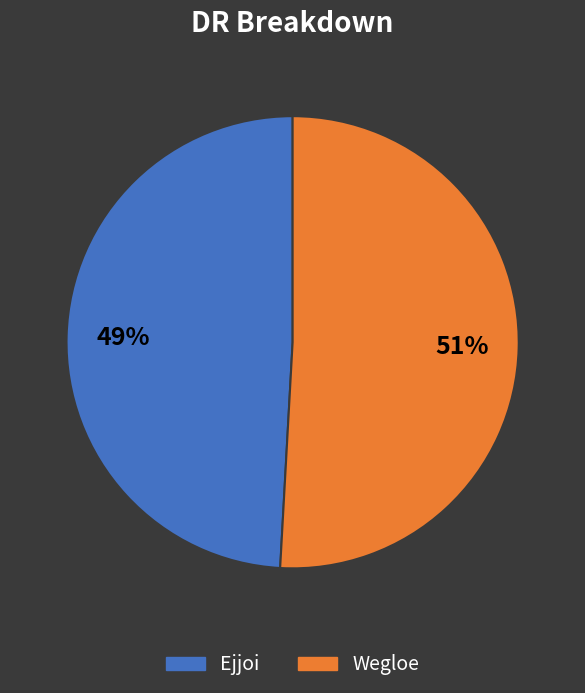

To the nearest percent, what is the difference between the Wegloe and Ejjoi slice percentages?

2%